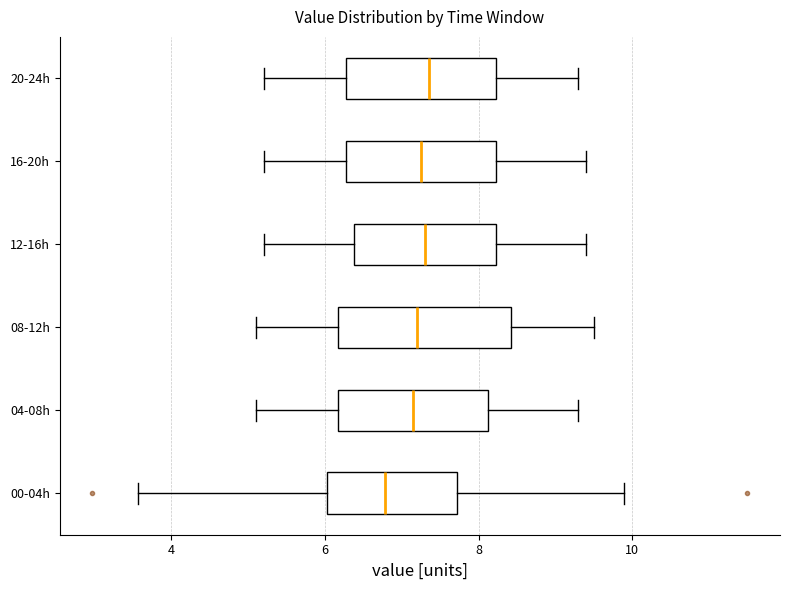

Which box has the furthest to the left median line?

00-04h